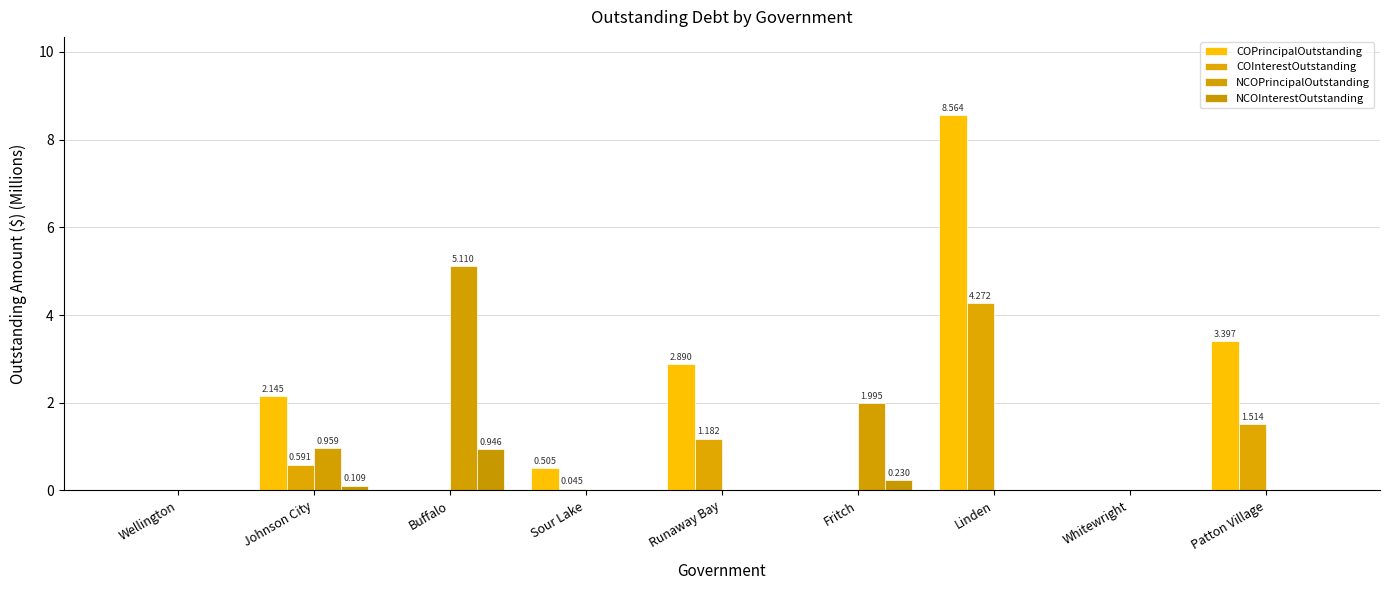

What is the total value across all series at Buffalo?

6.1